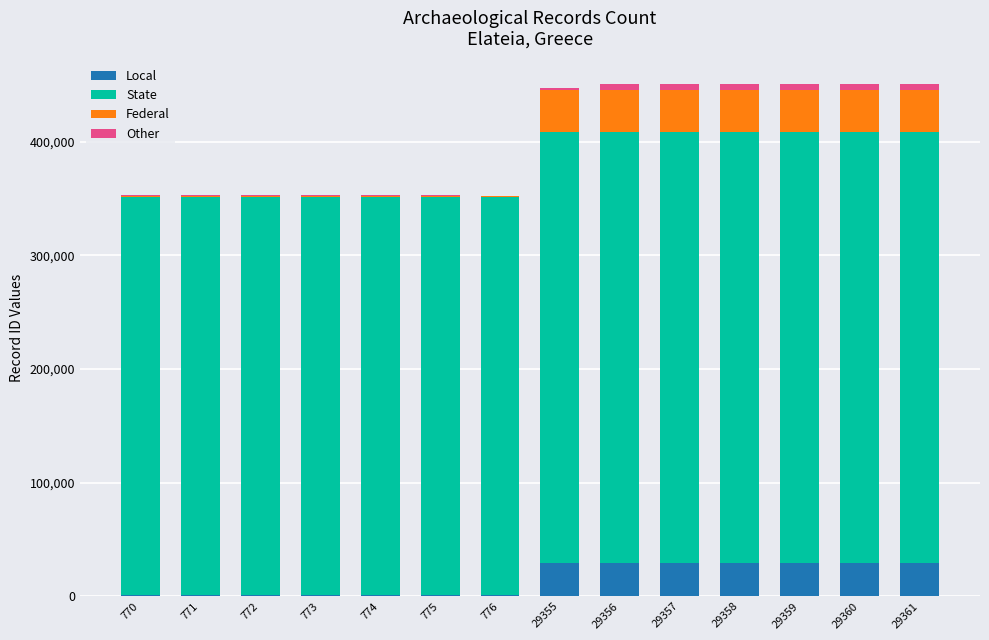

The Local series shows 775 at 775. True or false?

True